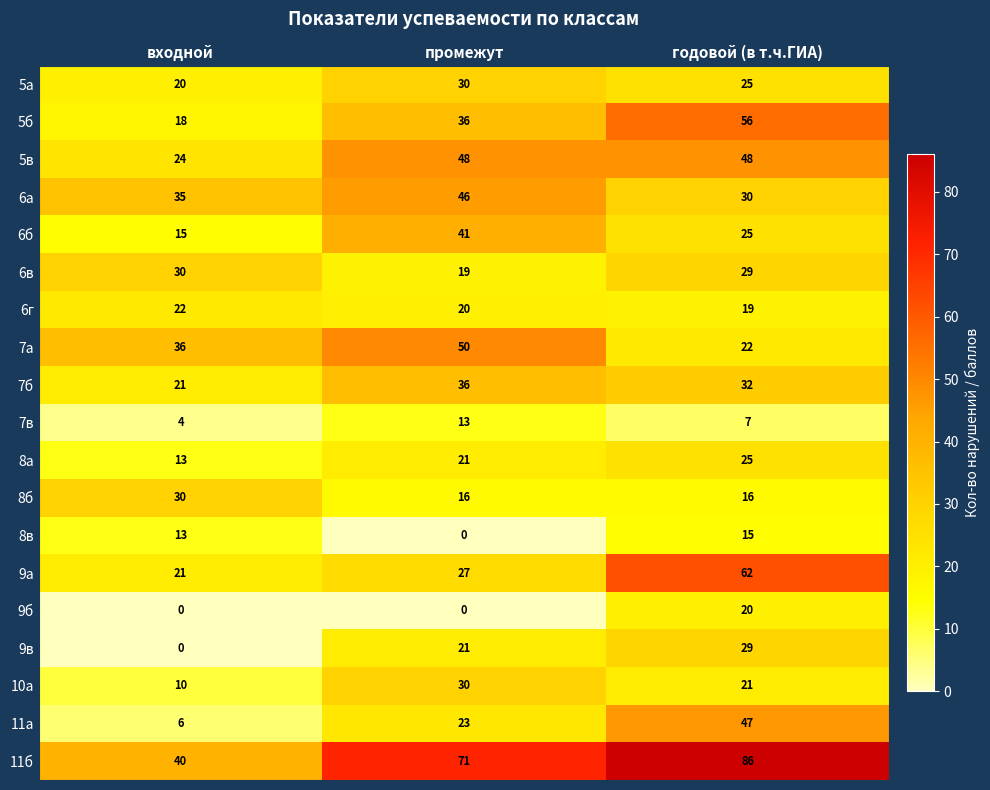

Where does the 6в series first go above 29?

входной